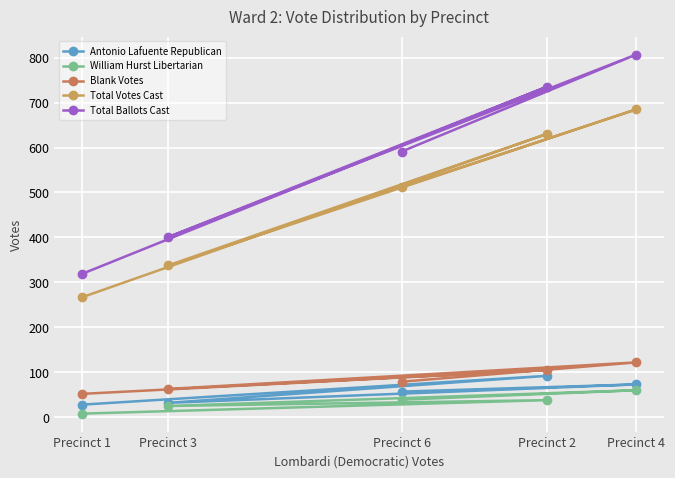

How many interior local peaks does the Antonio Lafuente Republican series have?

2